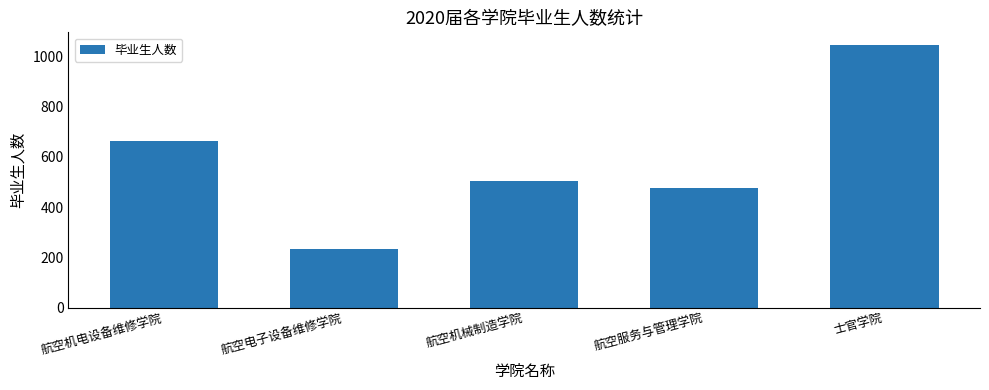

How many distinct data groups are displayed?

1